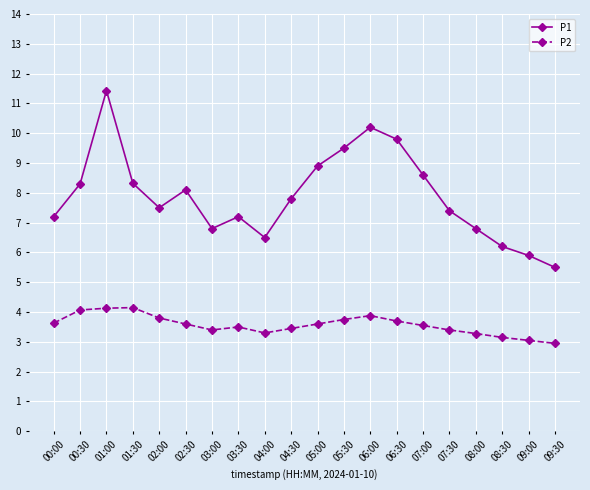

Where is the first local maximum for P1?

01:00